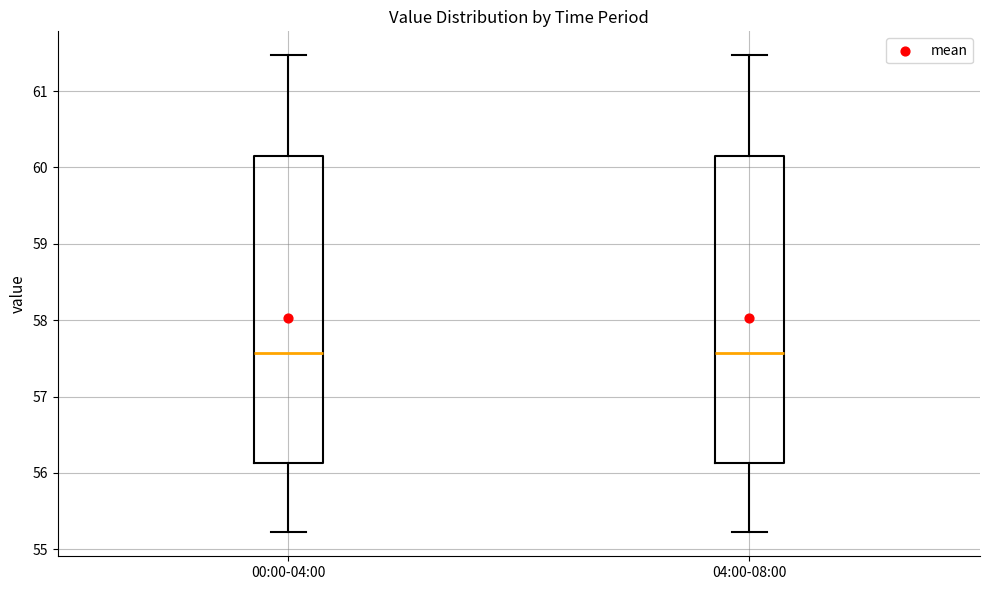

Reading left to right, read every box against the y-axis: the position of its median line, the range the box covers, and the ends of its whiskers. The values are not printed on the chart, so give them approximately, as read against the axis.

00:00-04:00: median 57.6, box 56.1 to 60.2, whiskers 55.2 to 61.5
04:00-08:00: median 57.6, box 56.1 to 60.2, whiskers 55.2 to 61.5